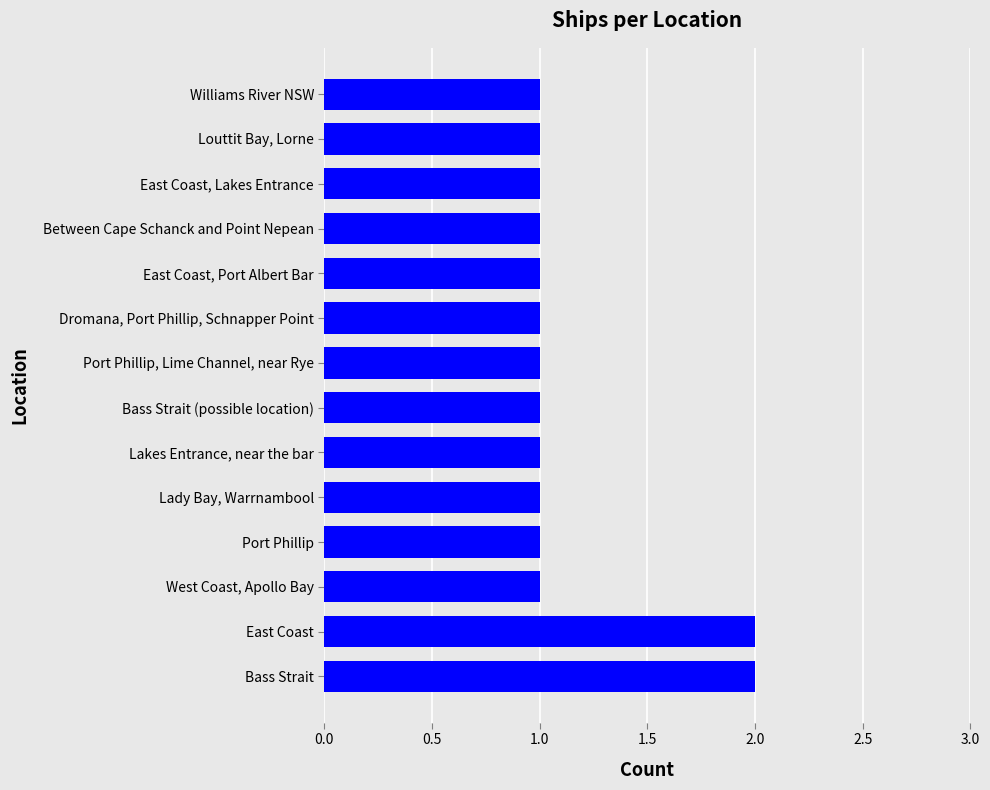

Between East Coast and Bass Strait (possible location), which is larger?

East Coast